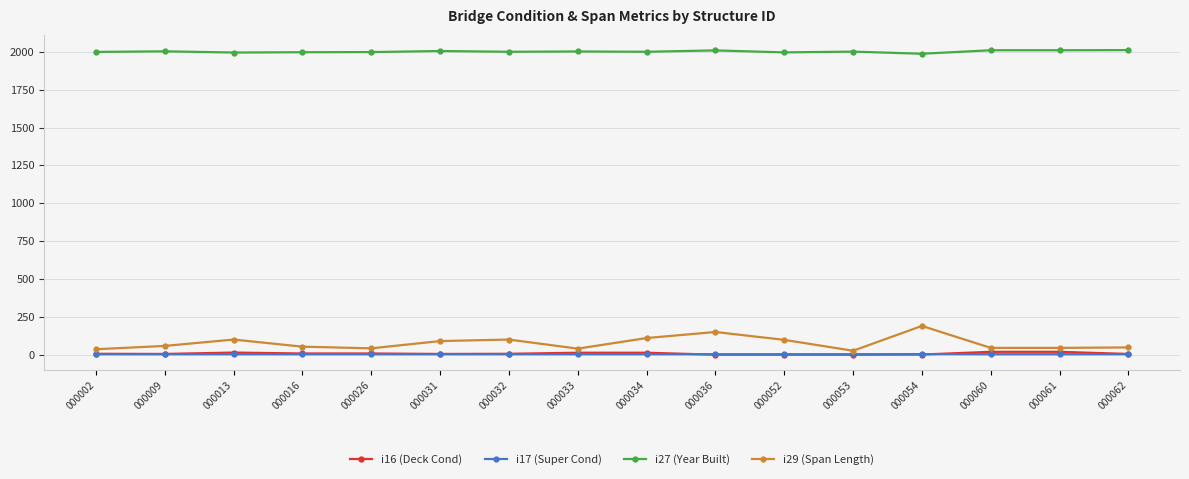

What is the lowest value of the i29 (Span Length) series?

26